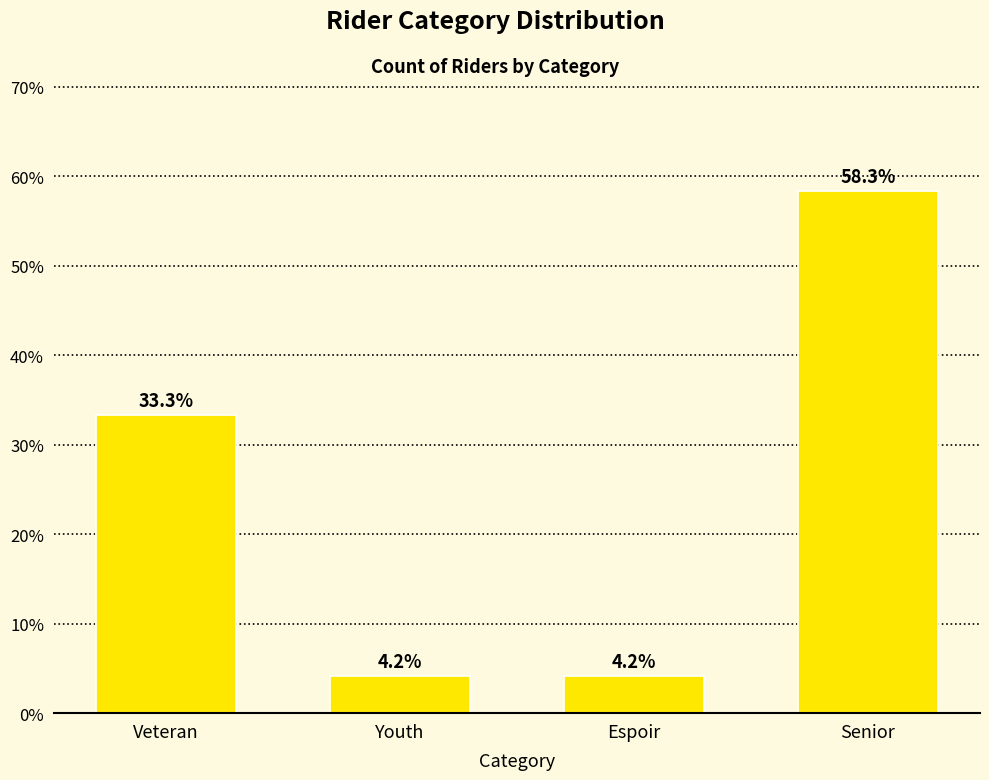

How many bars are there in total?

4